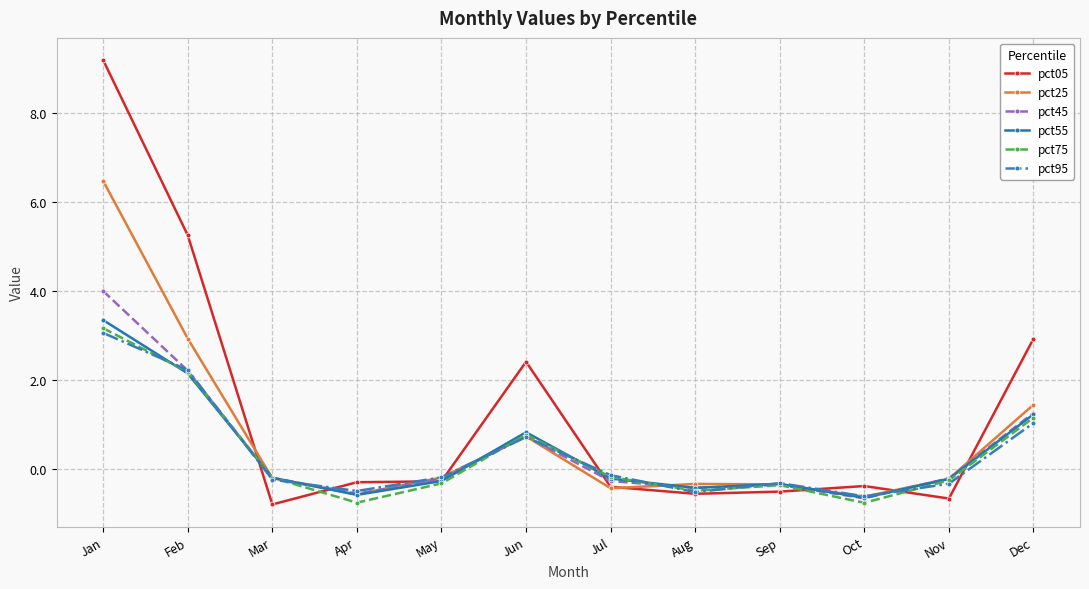

What is the value of the pct25 point at the 3rd from the left?

-0.2